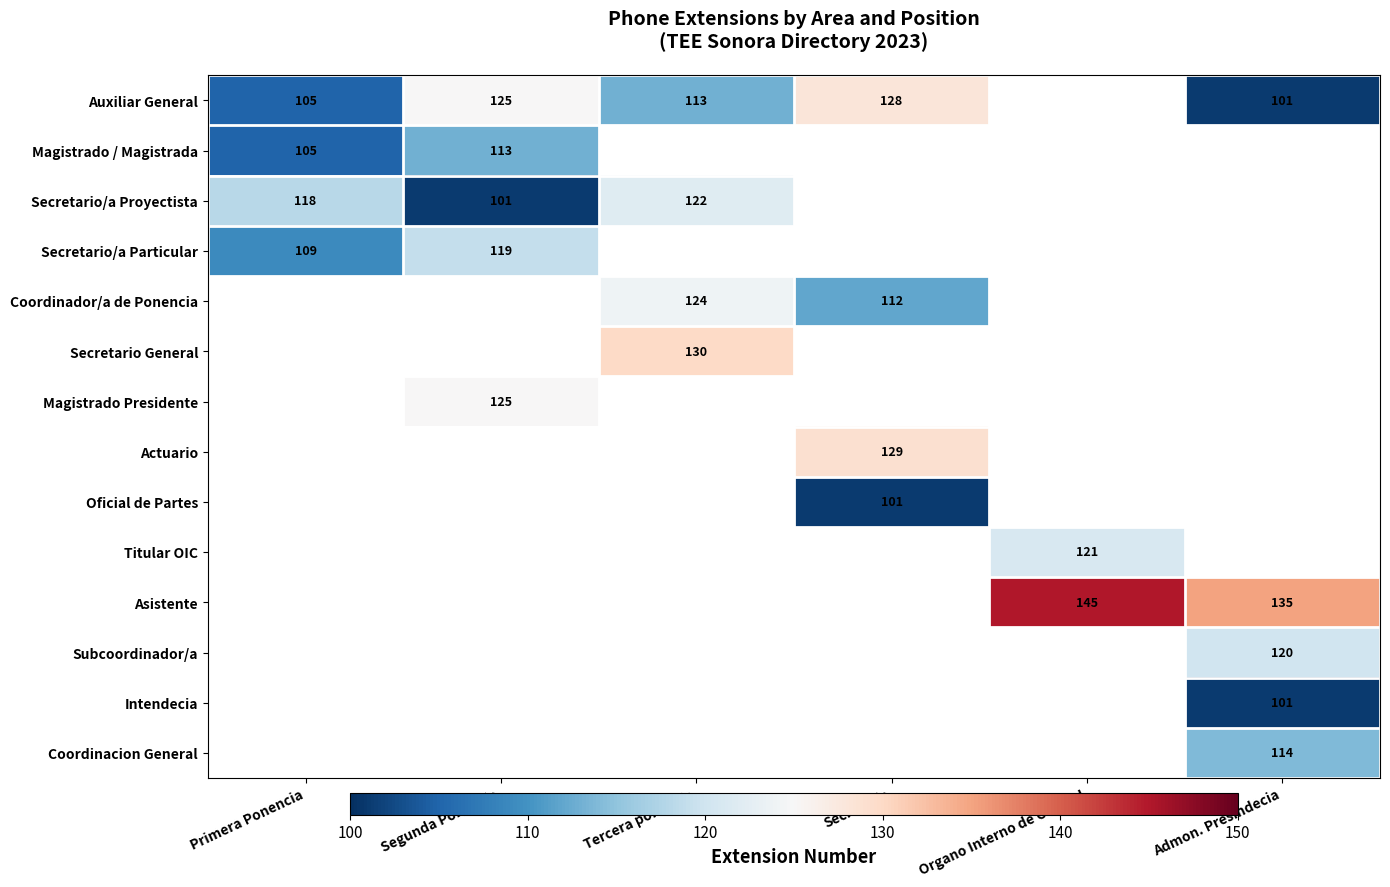

The Magistrado / Magistrada series shows 113 at Segunda Ponencia. True or false?

True